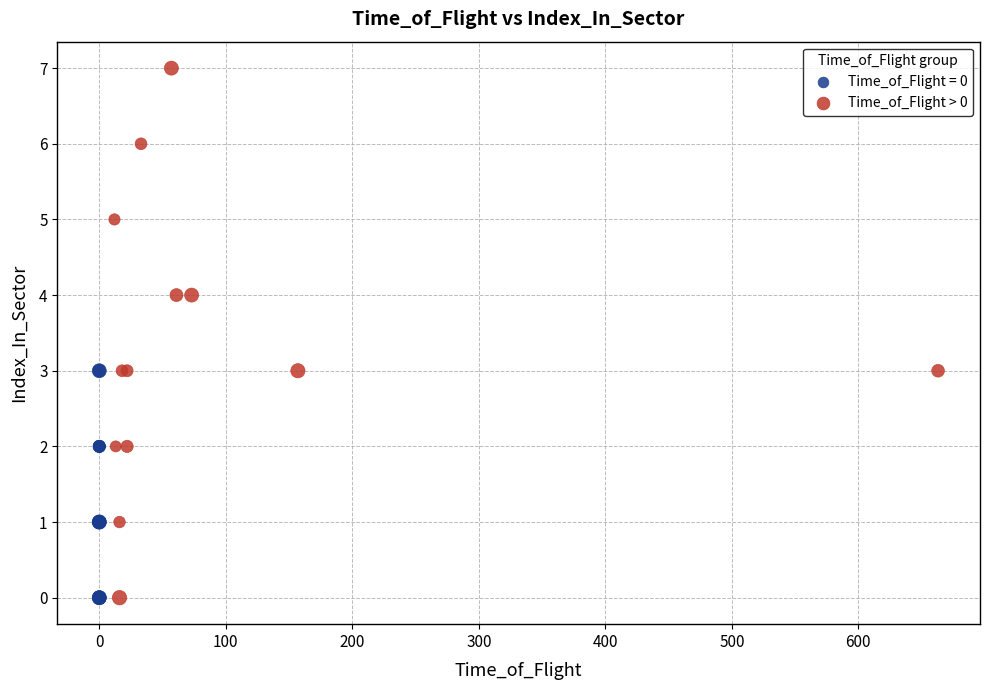

Which series reaches the maximum Y coordinate?

Time_of_Flight > 0